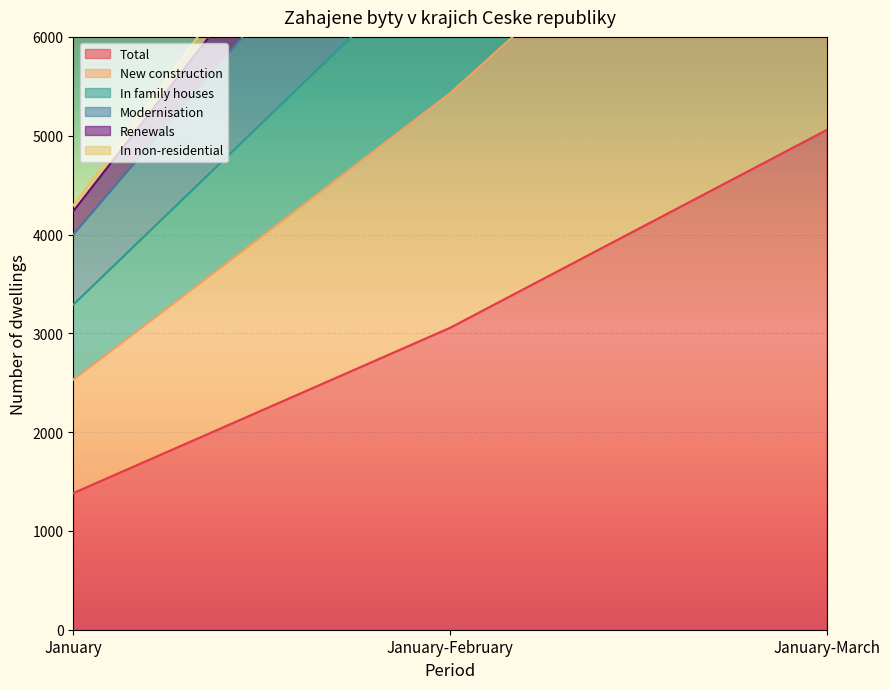

What is the label of the 3rd point from the right?

January